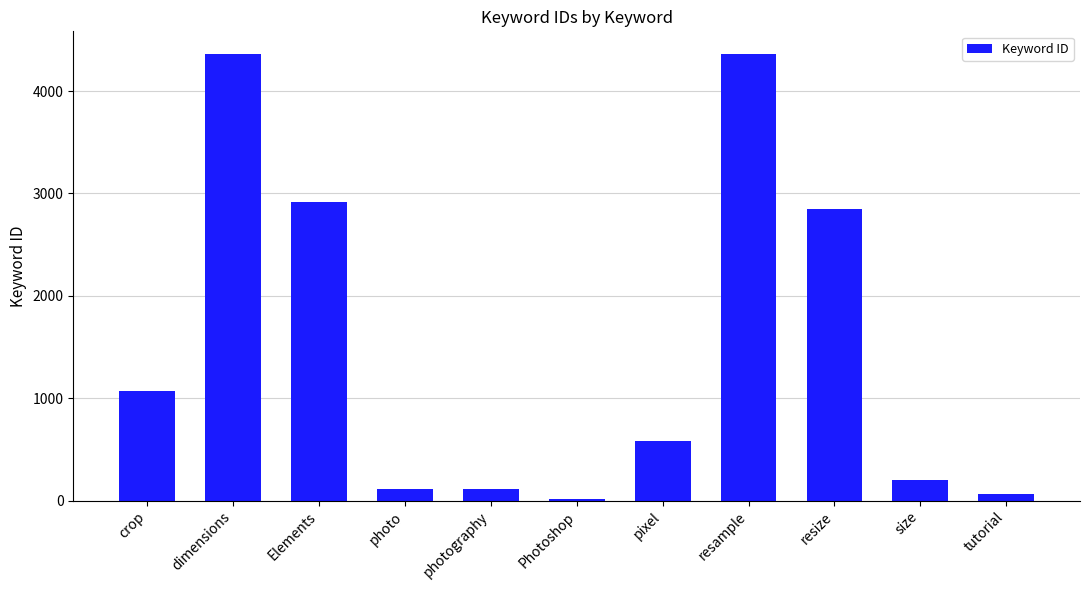

At which label is the value closest to 2192?

resize